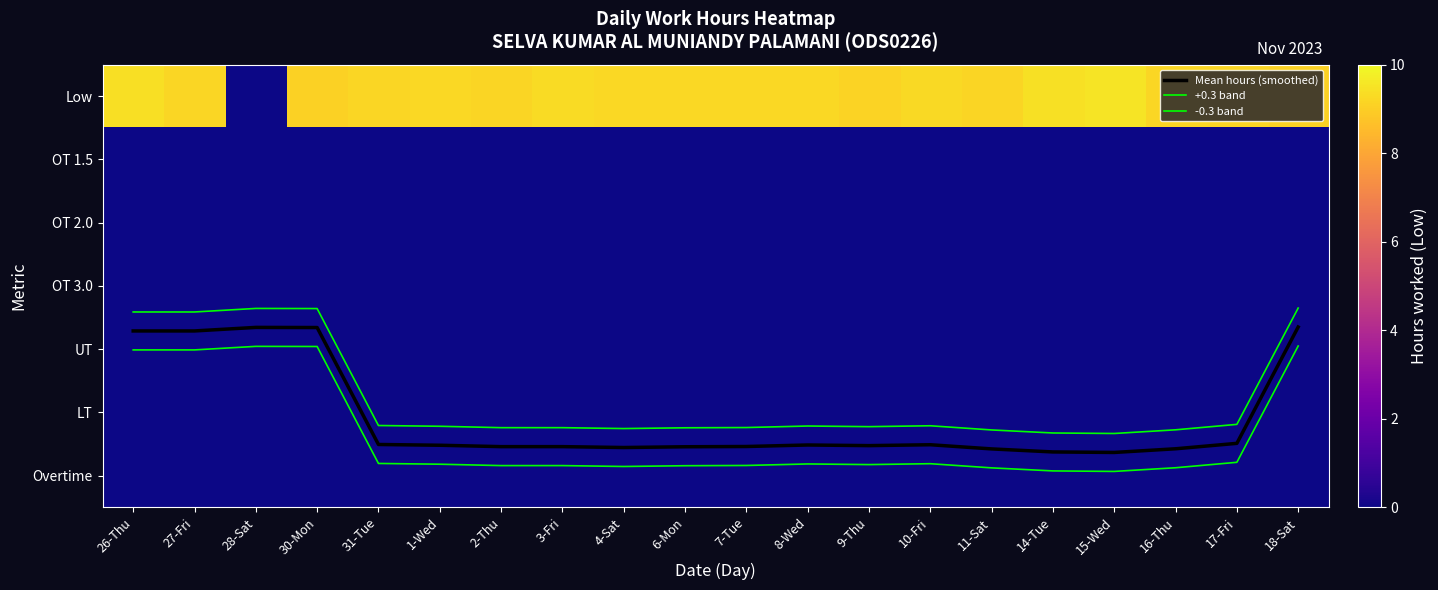

True or false: UT has a value of 0.0 at 15-Wed.

True